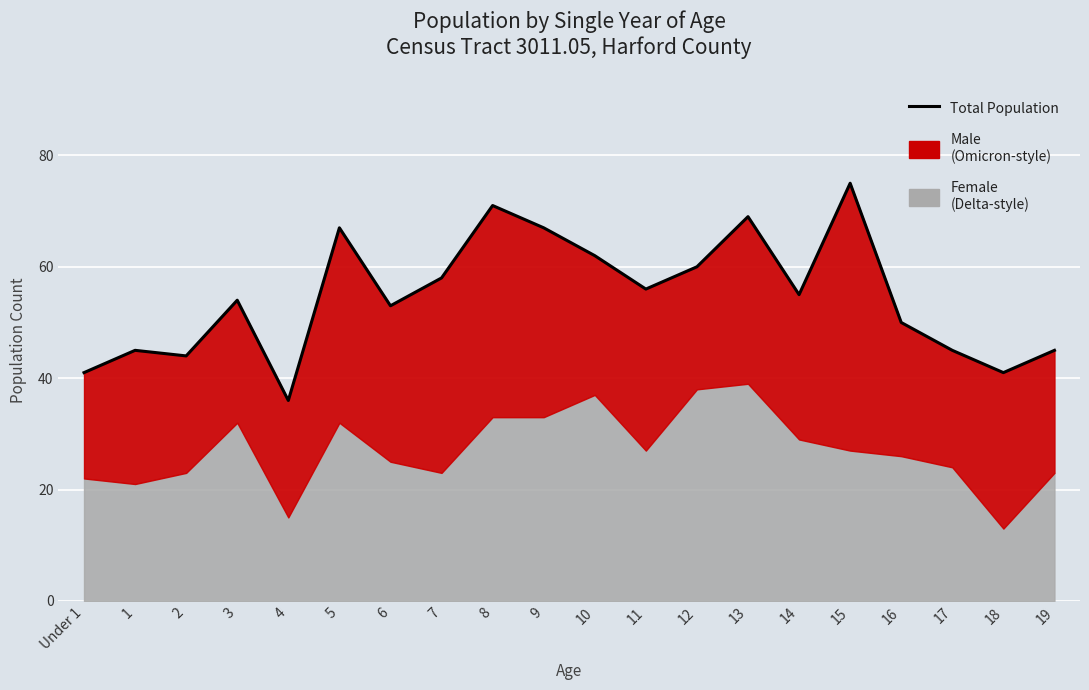

Which label corresponds to the smallest value in the chart?

4